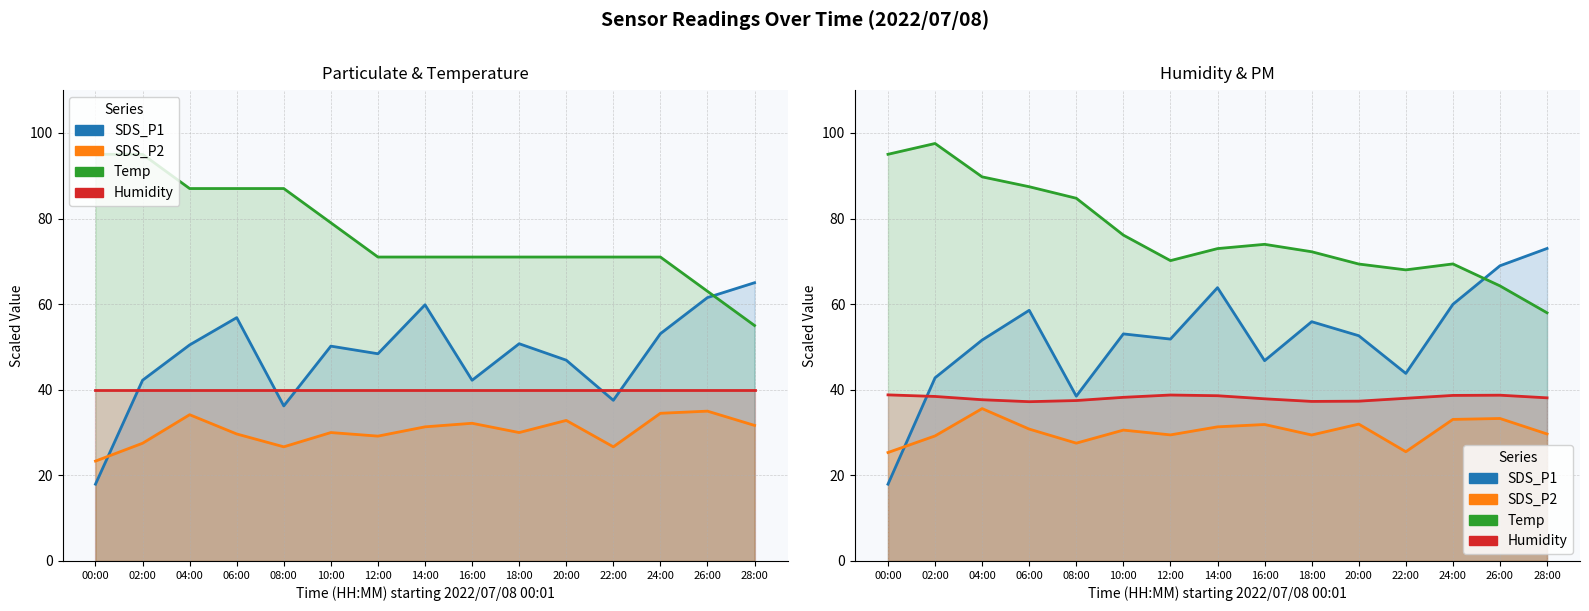

What is the label of the 4th point from the left?

06:00